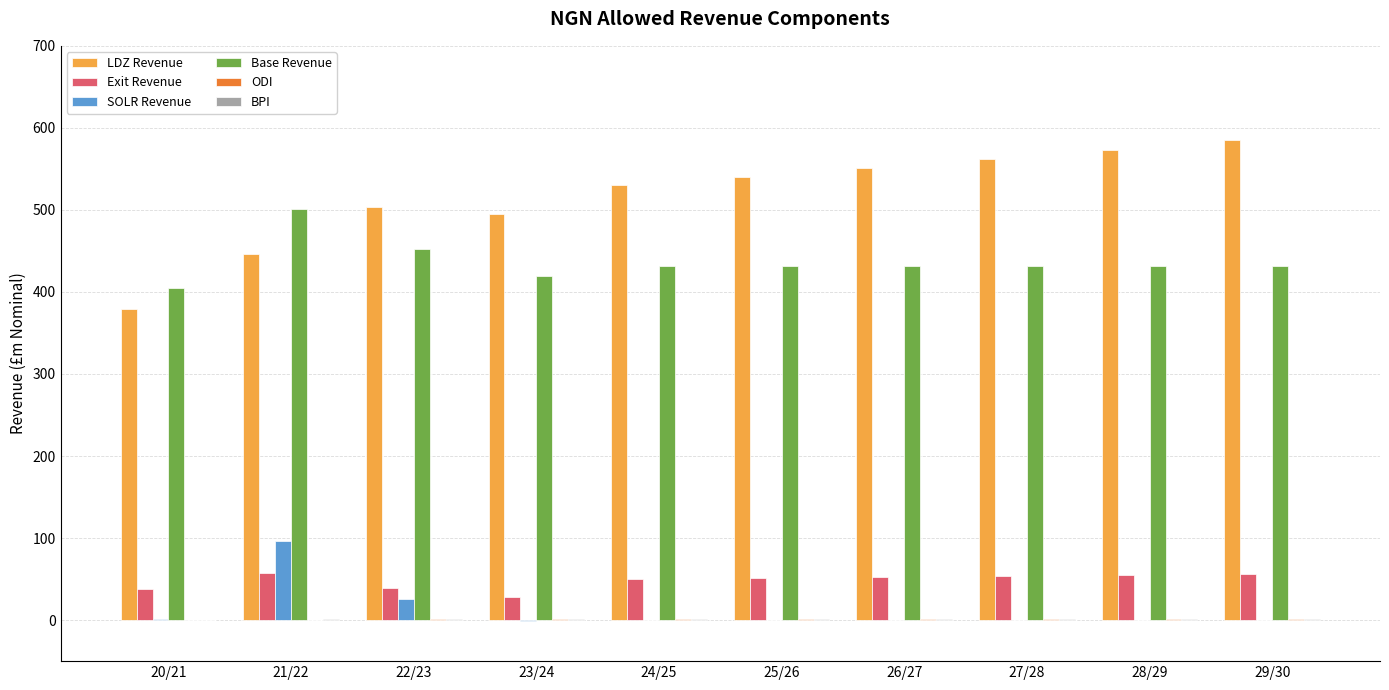

True or false: Exit Revenue has a value of 50.4 at 24/25.

True